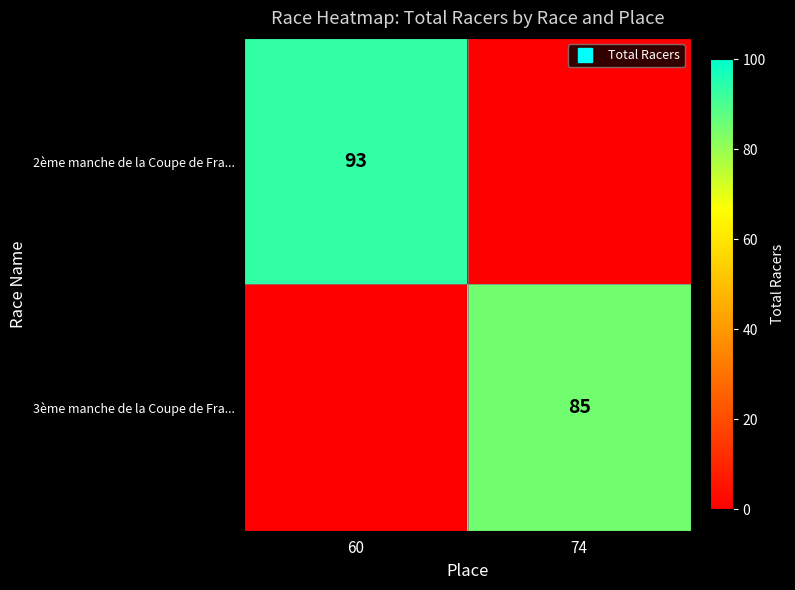

What is the average value of the 2ème manche de la Coupe de Fra... series?

46